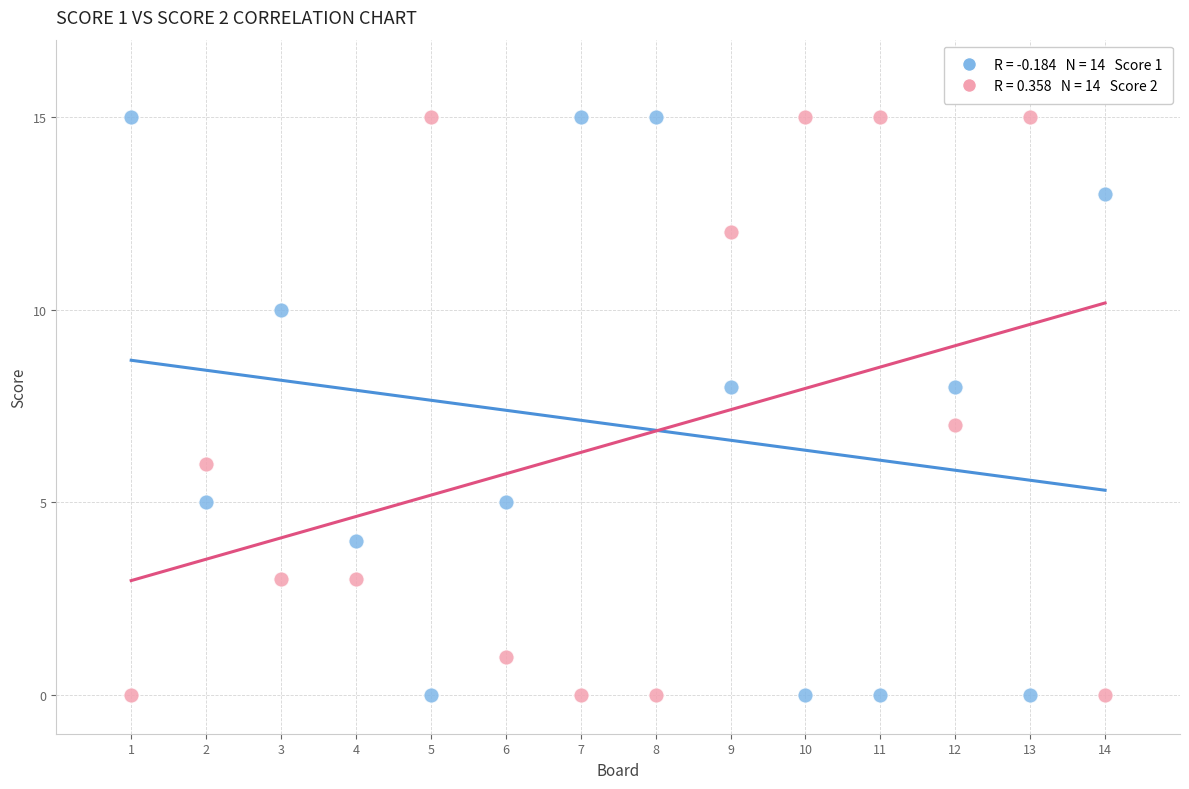

Across all data points, what is the range of Y values (max minus min)?

15